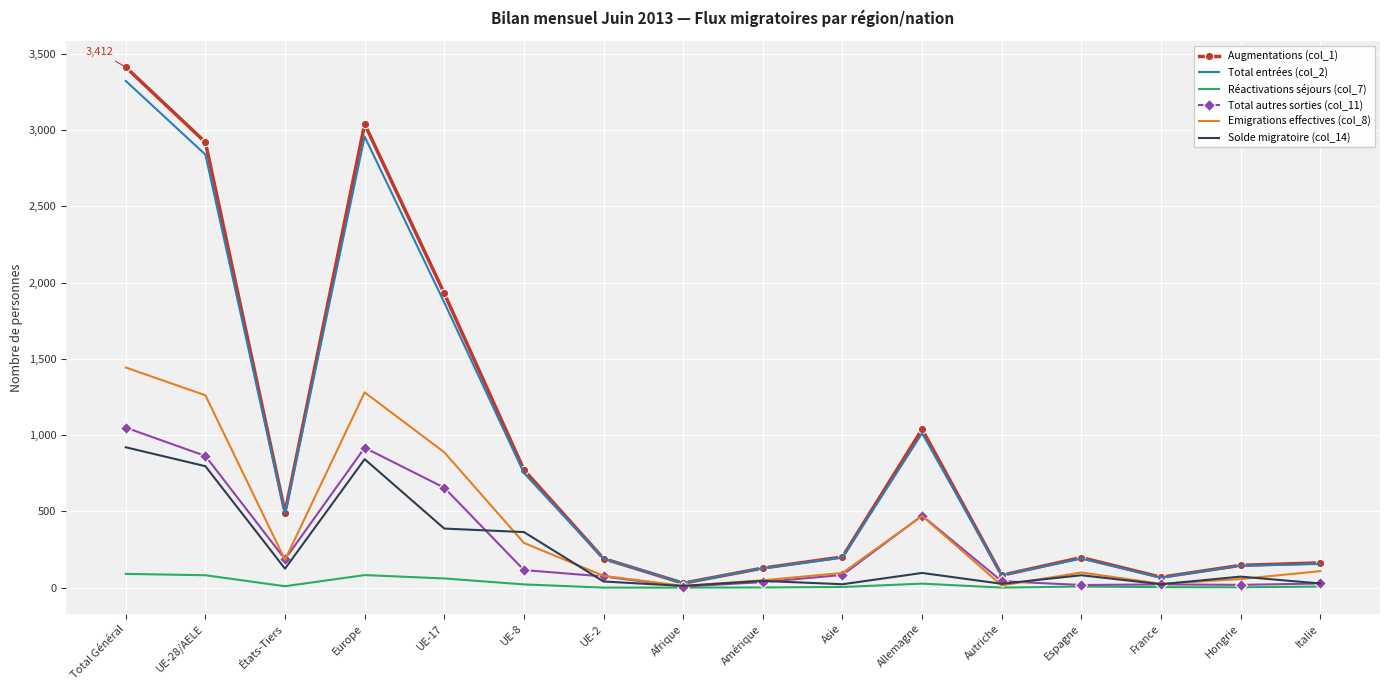

Which category has the highest value in the Emigrations effectives (col_8) series?

Total Général